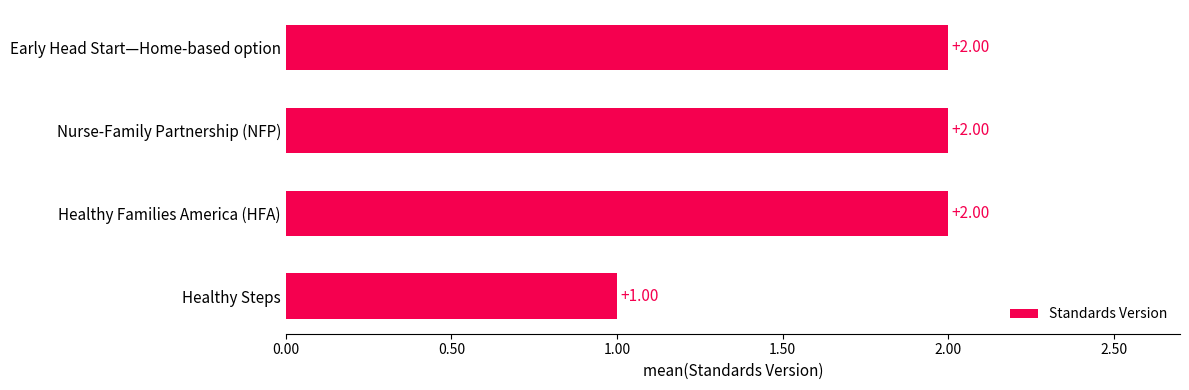

Are the bars horizontal?

Yes